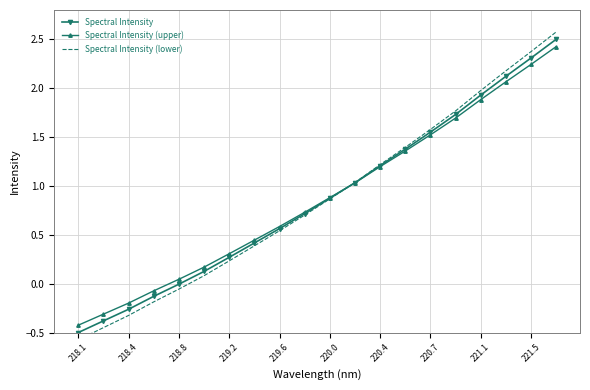

Which series ends up on top after the final intersection of Spectral Intensity and Spectral Intensity (upper)?

Spectral Intensity